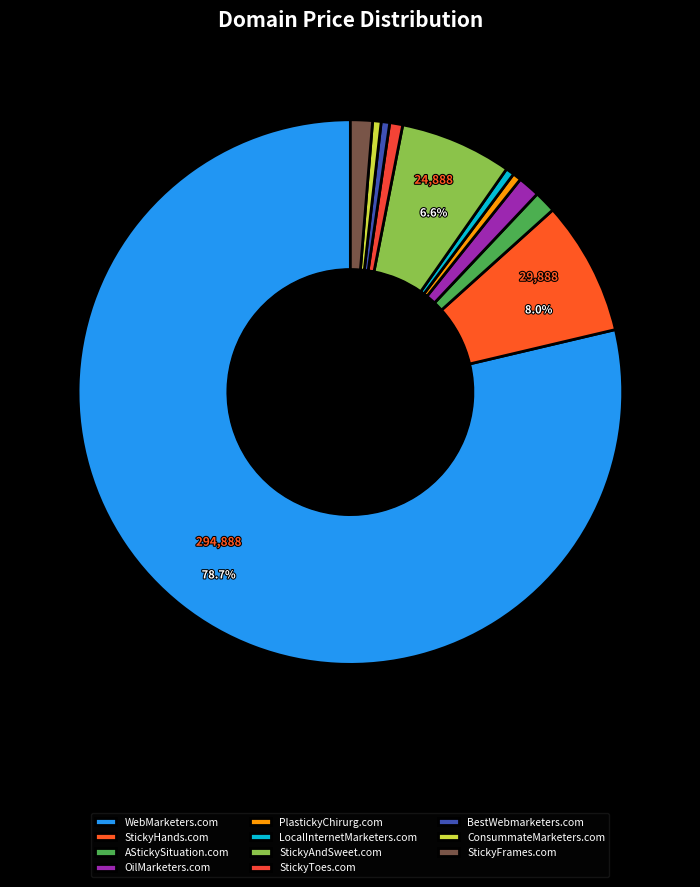

Is it true that StickyFrames.com is 1% of the pie?

True